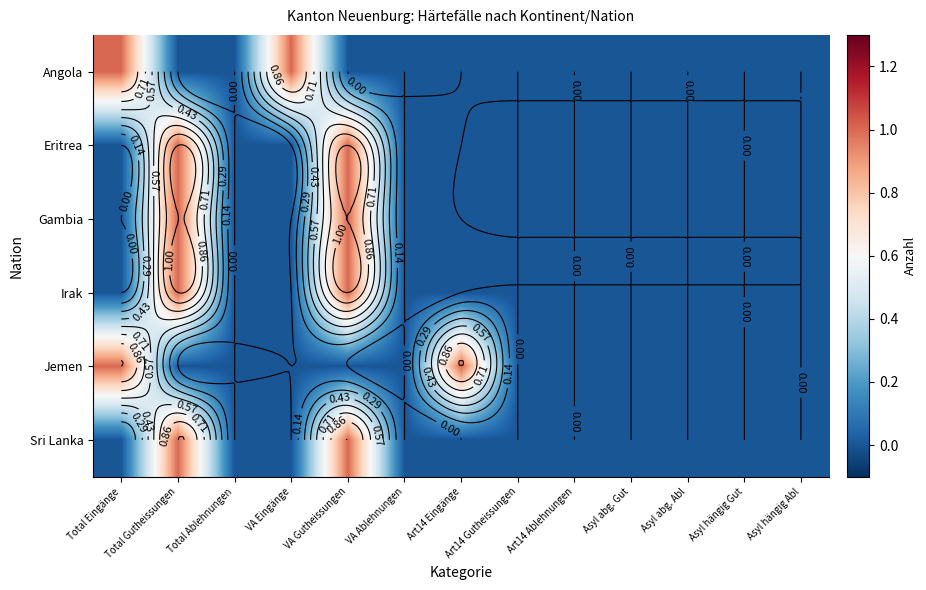

True or false: Irak has a value of 0 at Asyl hängig Gut.

False